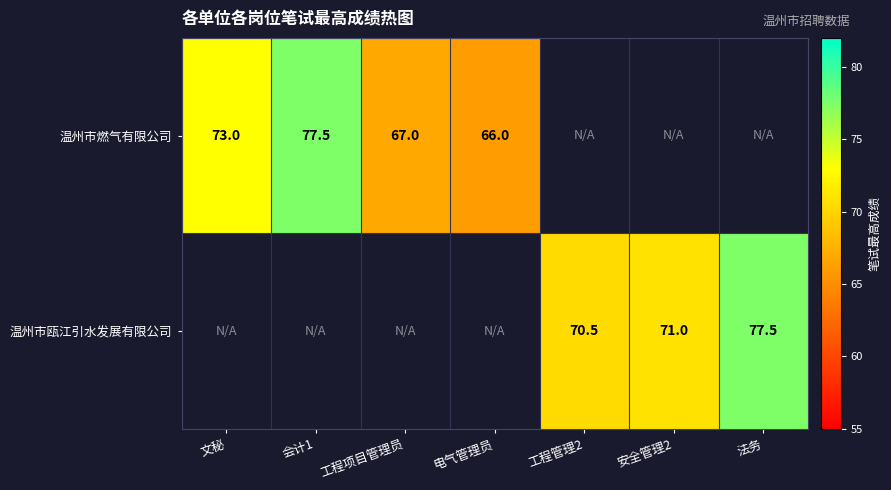

The 温州市燃气有限公司 series shows 73.0 at 文秘. True or false?

True